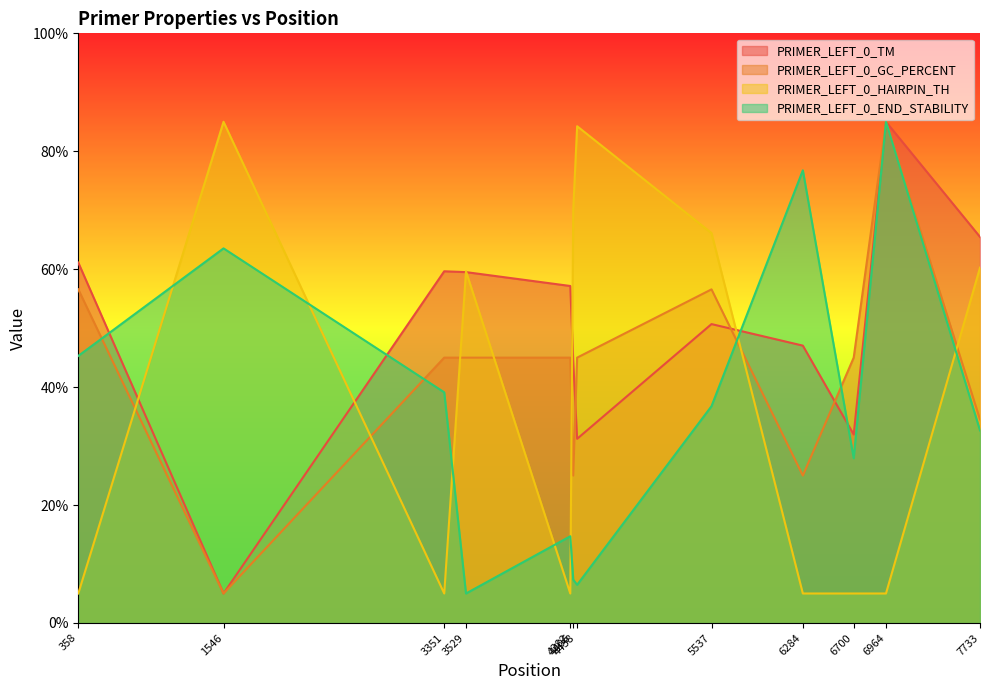

At which label does PRIMER_LEFT_0_END_STABILITY reach its peak?

6964